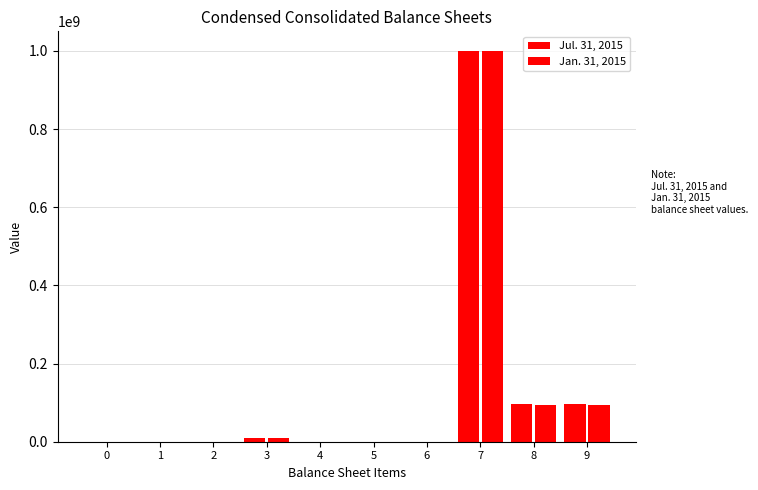

How many groups of bars are there?

10